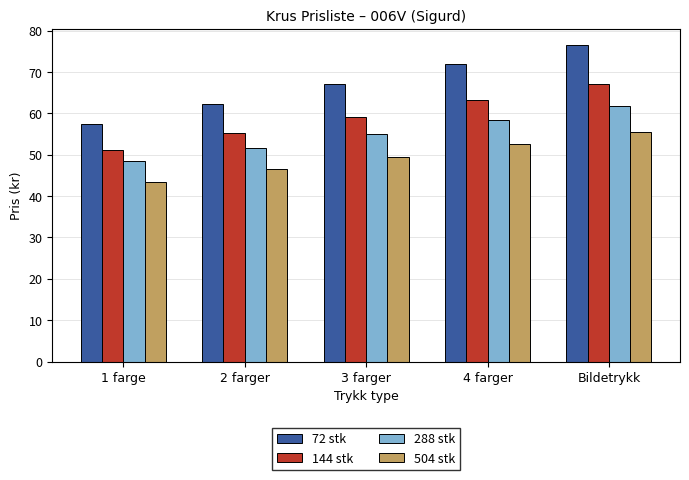

Are the bars horizontal?

No